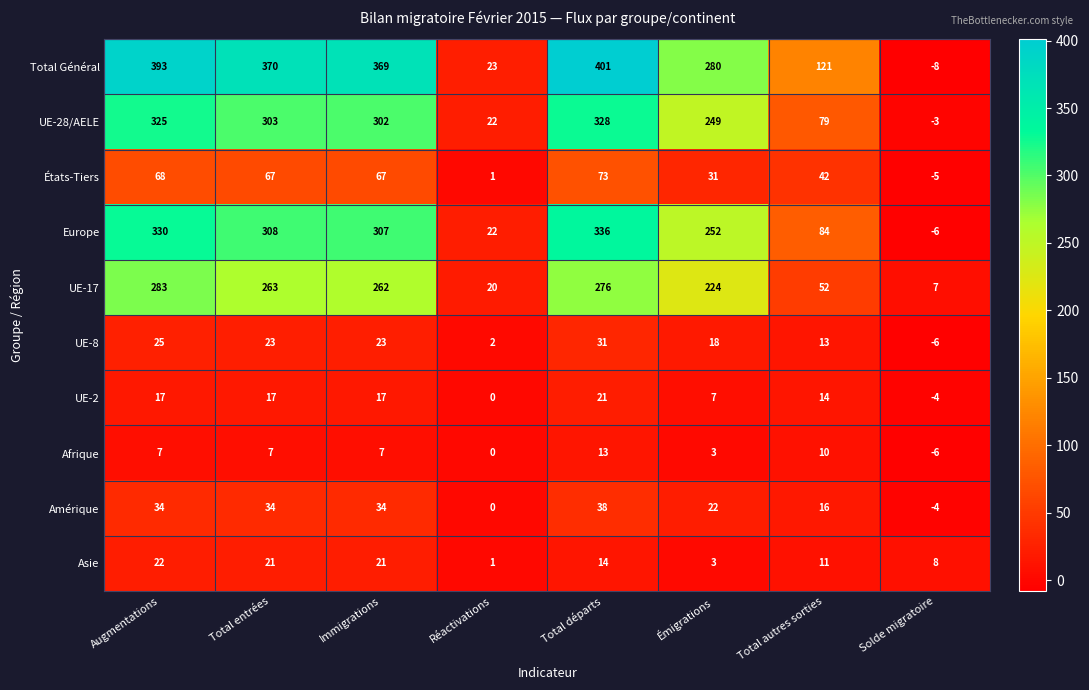

At Total autres sorties, list the series in order from smallest to largest.

Afrique, Asie, UE-8, UE-2, Amérique, États-Tiers, UE-17, UE-28/AELE, Europe, Total Général